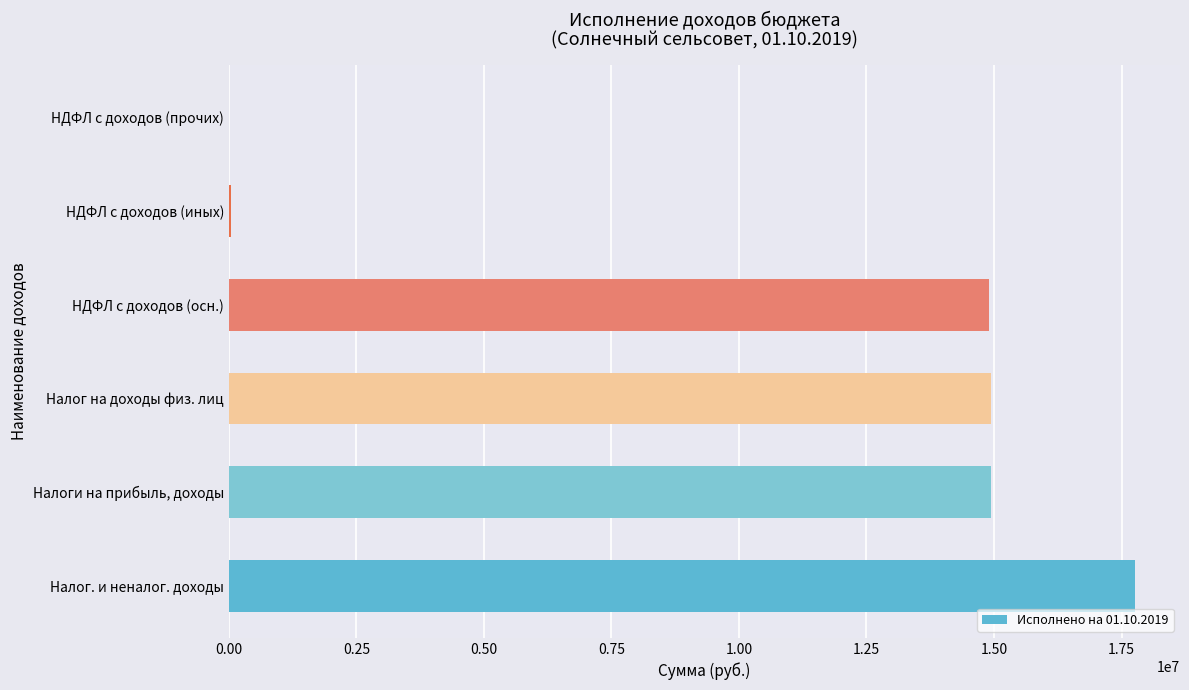

What is the approximate value at Налог. и неналог. доходы?

17758170.7